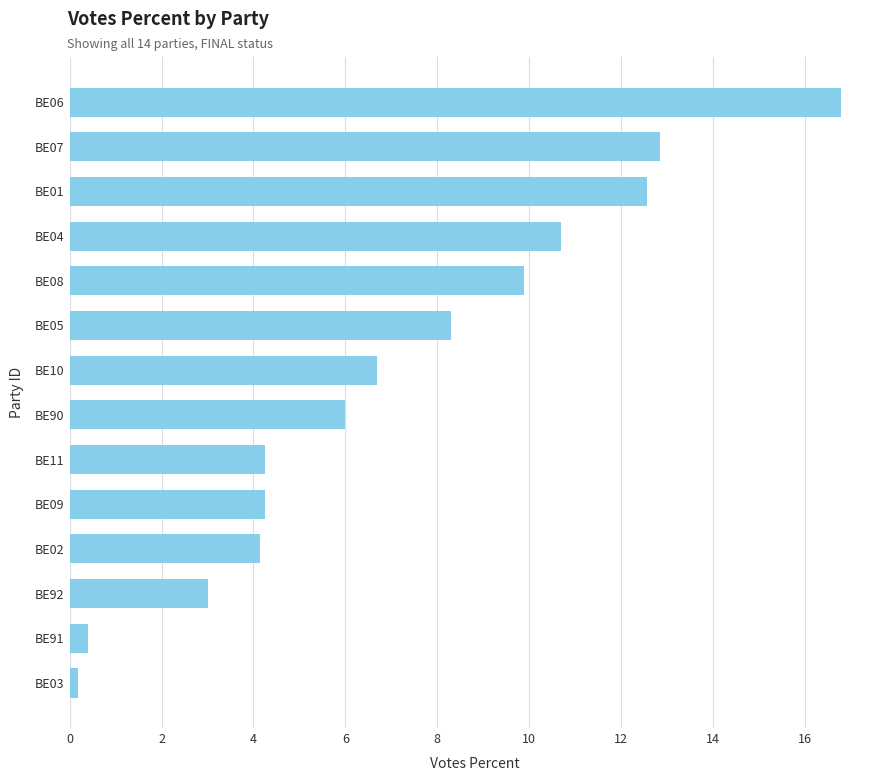

Which category has the highest value across all series?

BE06